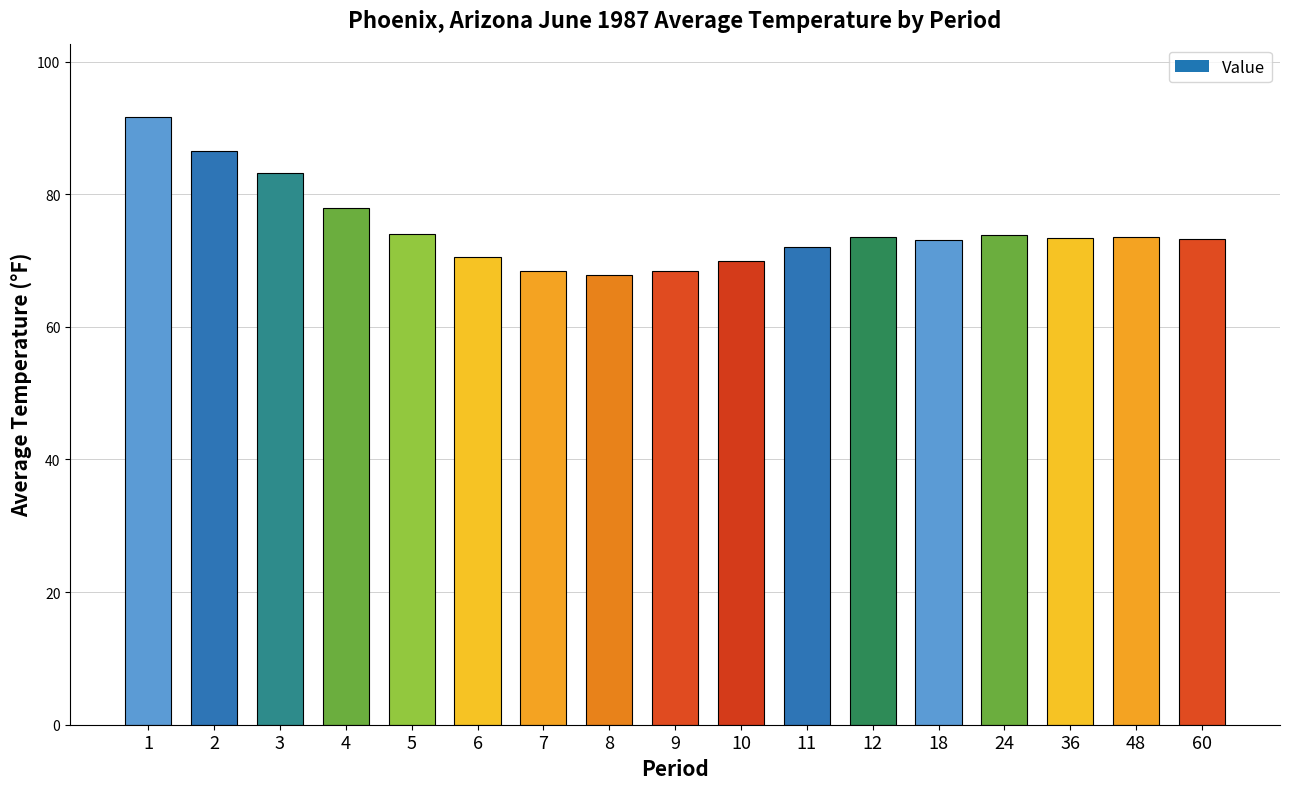

At which label does the data first exceed 73?

1